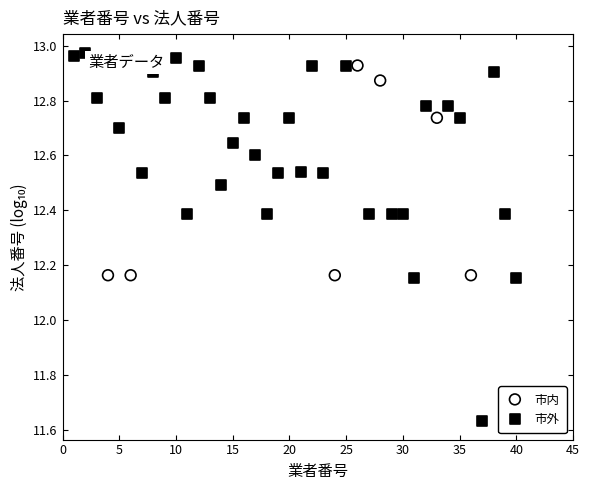

Which series has the largest Y range (max minus min)?

市外